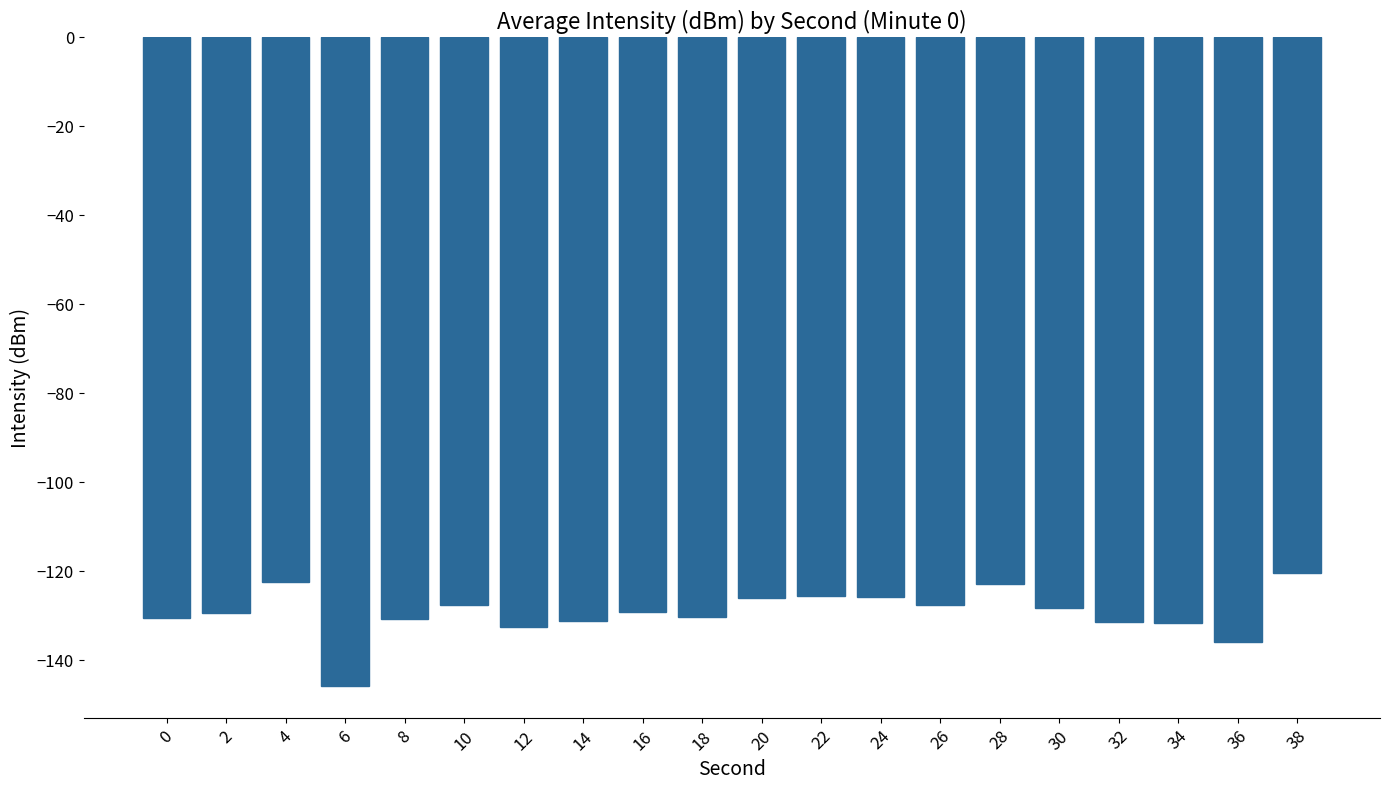

The chart shows a value of -81.2 at 16. True or false?

False